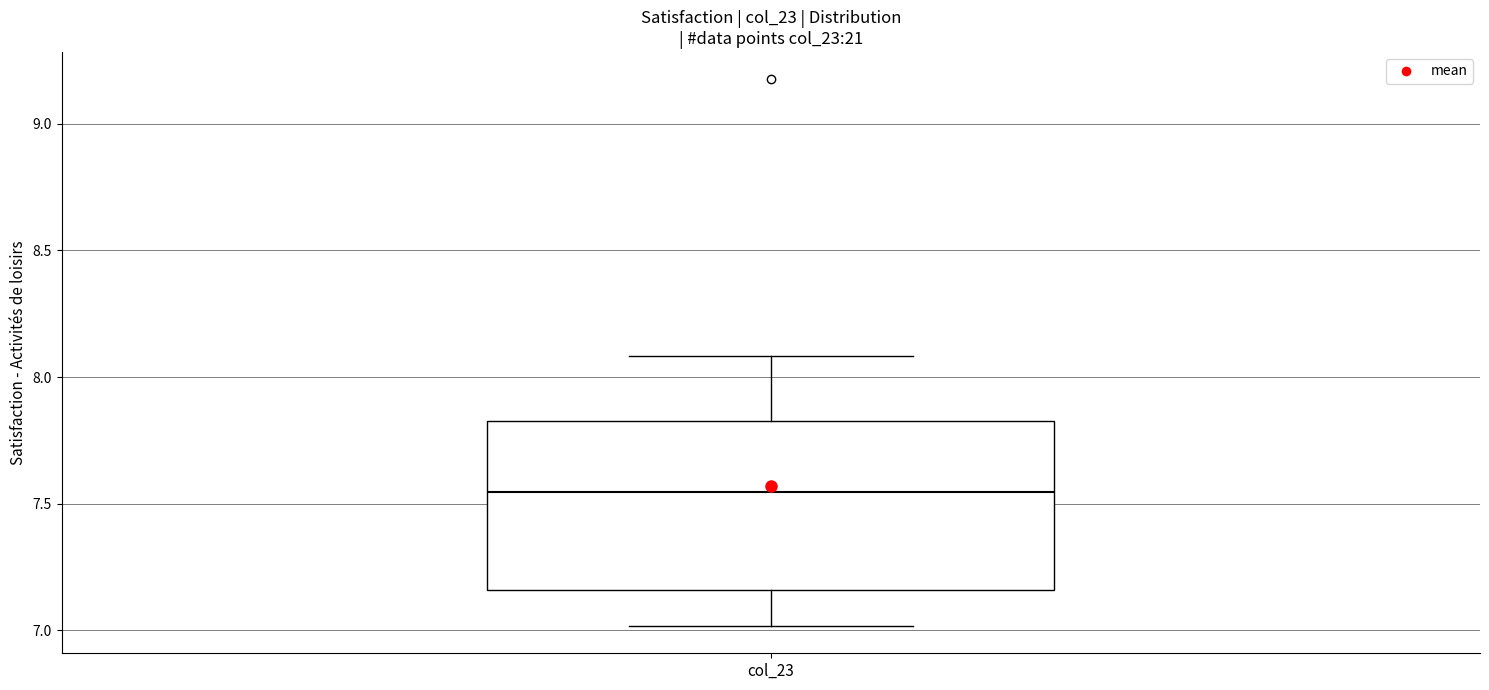

Transcribe this box plot: give where the median line is, the range the box spans, and where the two whiskers end, as read against the y-axis. The values are not printed on the chart, so give them approximately, as read against the axis.

median 7.55, box 7.15 to 7.85, whiskers 7.00 to 8.10